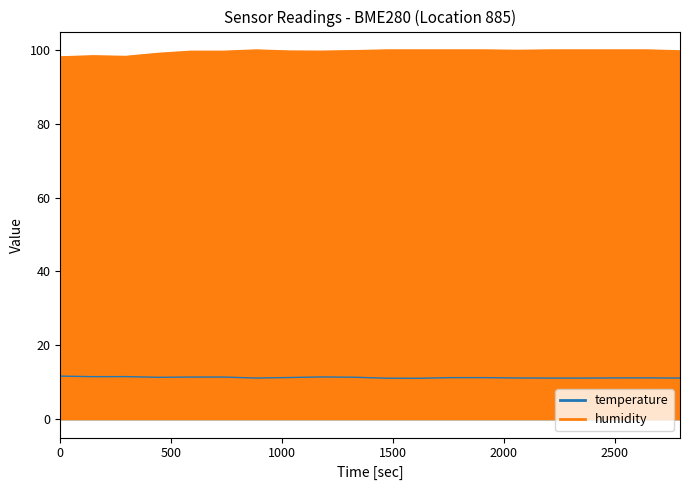

True or false: humidity has a value of 132.1 at 2022-07-12T00:18:28.

False